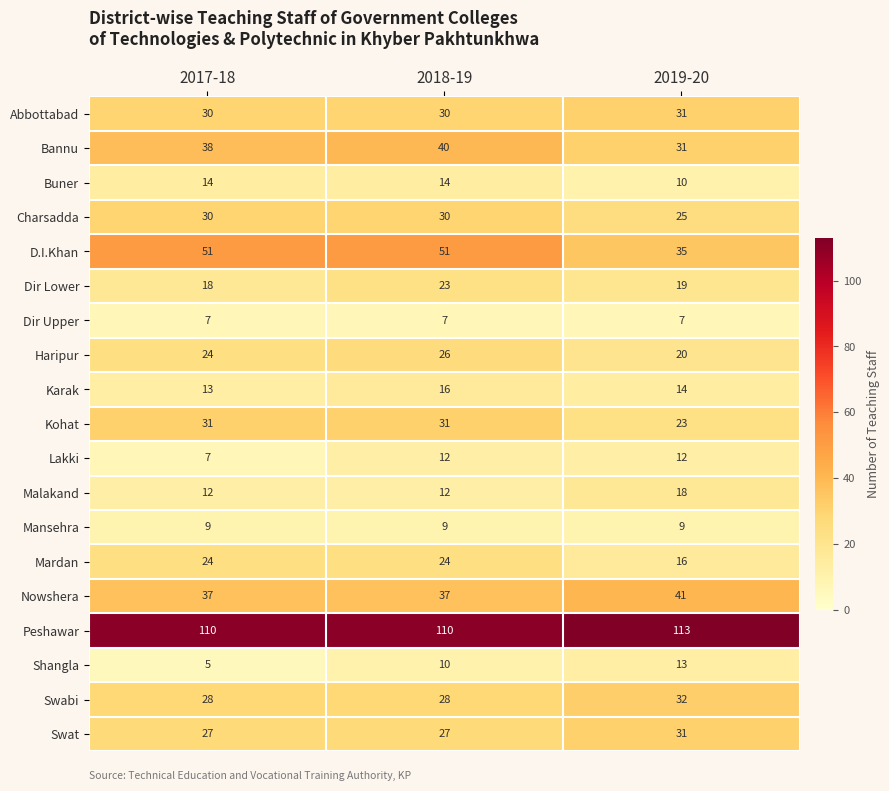

What is the sum of all Buner values?

38